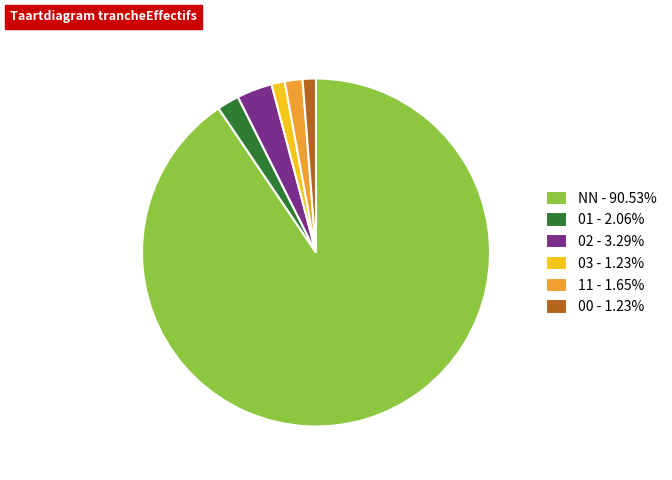

Is the sum of 03 and 00 greater than half?

No